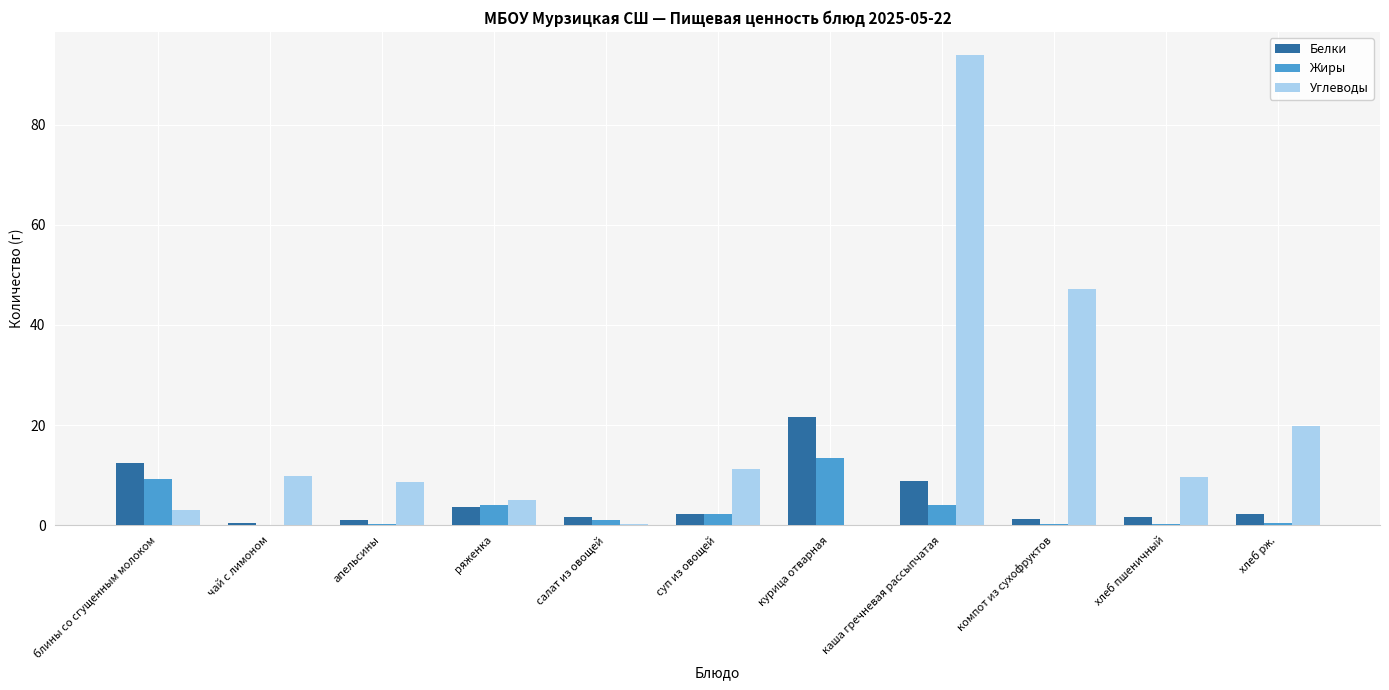

What value does the Жиры series have at курица отварная?

13.3